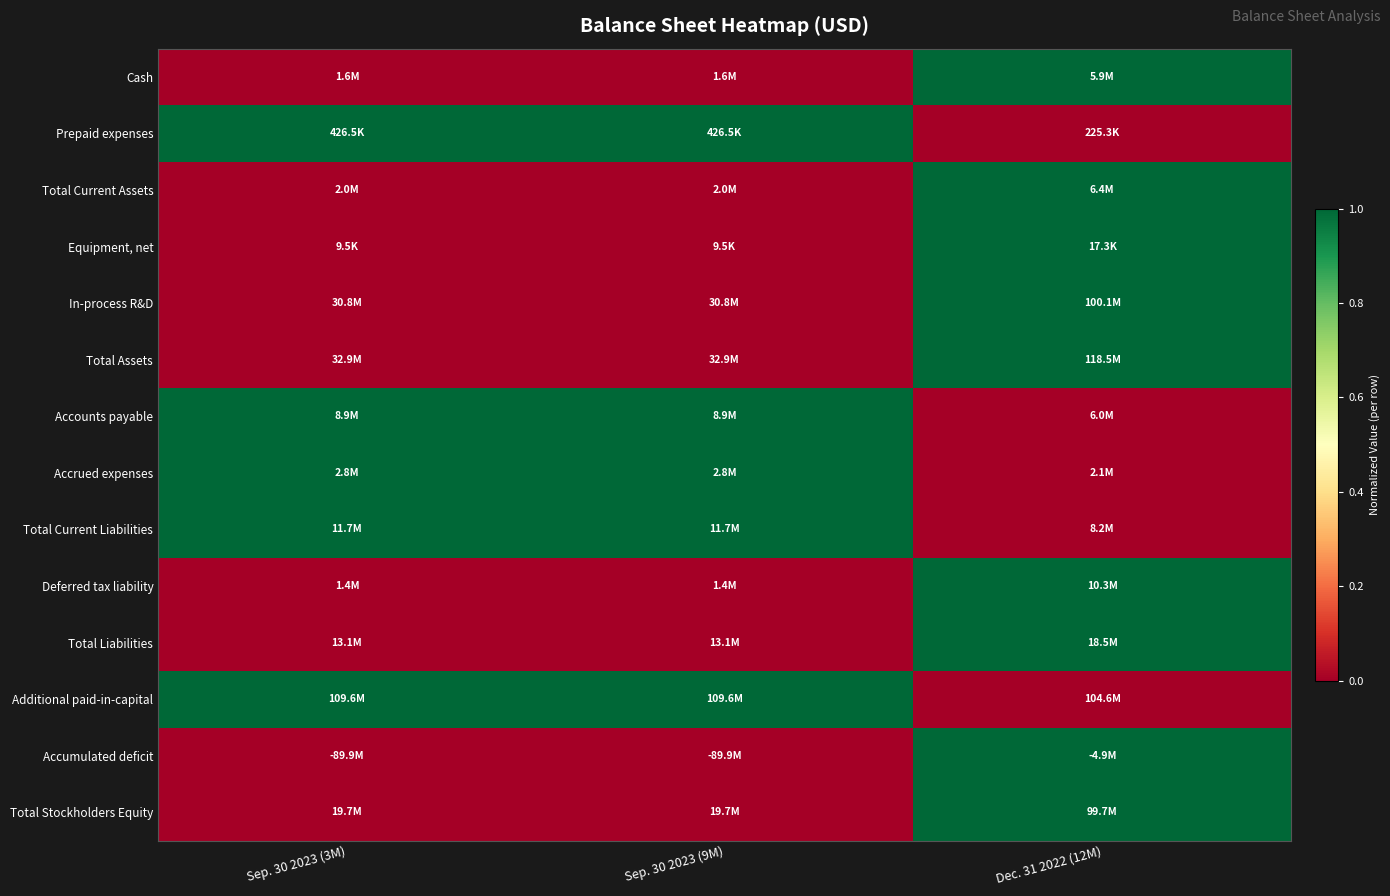

Between Dec. 31 2022 (12M) and Sep. 30 2023 (9M), which is larger?

Dec. 31 2022 (12M)